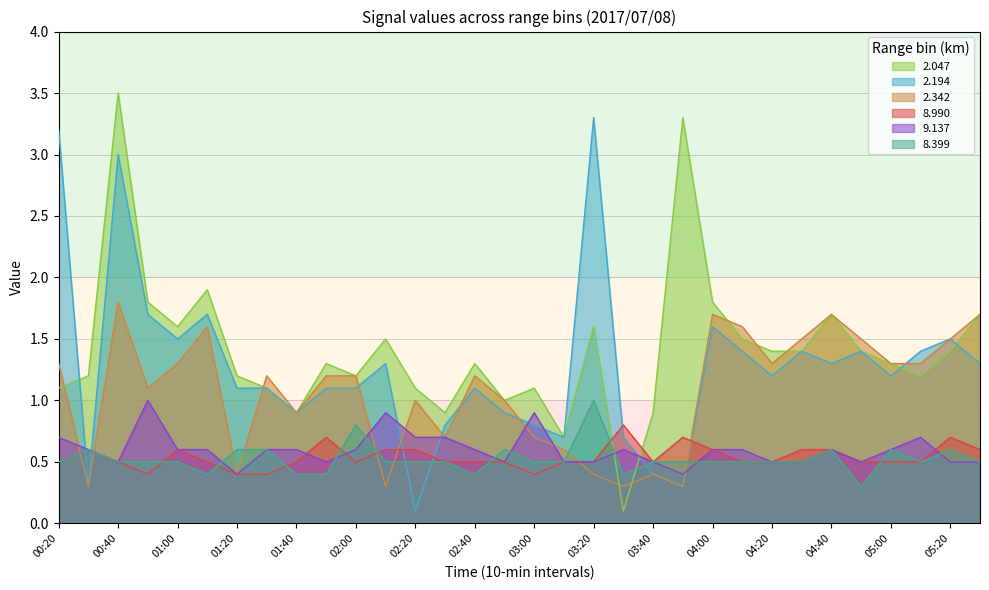

Reading left to right, list all the values displayed in this chart.

2.047: 00:20=1.1	00:30=1.2	00:40=3.5	00:50=1.8	01:00=1.6	01:10=1.9	01:20=1.2	01:30=1.1	01:40=0.9	01:50=1.3	02:00=1.2	02:10=1.5	02:20=1.1	02:30=0.9	02:40=1.3	02:50=1.0	03:00=1.1	03:10=0.7	03:20=1.6	03:30=0.1	03:40=0.9	03:50=3.3	04:00=1.8	04:10=1.5	04:20=1.4	04:30=1.4	04:40=1.7	04:50=1.4	05:00=1.3	05:10=1.2	05:20=1.4	05:30=1.7
2.194: 00:20=3.2	00:30=0.3	00:40=3.0	00:50=1.7	01:00=1.5	01:10=1.7	01:20=1.1	01:30=1.1	01:40=0.9	01:50=1.1	02:00=1.1	02:10=1.3	02:20=0.1	02:30=0.8	02:40=1.1	02:50=0.9	03:00=0.8	03:10=0.7	03:20=3.3	03:30=0.7	03:40=0.4	03:50=0.3	04:00=1.6	04:10=1.4	04:20=1.2	04:30=1.4	04:40=1.3	04:50=1.4	05:00=1.2	05:10=1.4	05:20=1.5	05:30=1.3
2.342: 00:20=1.3	00:30=0.3	00:40=1.8	00:50=1.1	01:00=1.3	01:10=1.6	01:20=0.4	01:30=1.2	01:40=0.9	01:50=1.2	02:00=1.2	02:10=0.3	02:20=1.0	02:30=0.7	02:40=1.2	02:50=1.0	03:00=0.7	03:10=0.6	03:20=0.4	03:30=0.3	03:40=0.4	03:50=0.3	04:00=1.7	04:10=1.6	04:20=1.3	04:30=1.5	04:40=1.7	04:50=1.5	05:00=1.3	05:10=1.3	05:20=1.5	05:30=1.7
8.990: 00:20=0.5	00:30=0.6	00:40=0.5	00:50=0.4	01:00=0.6	01:10=0.5	01:20=0.4	01:30=0.4	01:40=0.5	01:50=0.7	02:00=0.5	02:10=0.6	02:20=0.6	02:30=0.5	02:40=0.5	02:50=0.5	03:00=0.4	03:10=0.5	03:20=0.5	03:30=0.8	03:40=0.5	03:50=0.7	04:00=0.6	04:10=0.5	04:20=0.5	04:30=0.6	04:40=0.6	04:50=0.5	05:00=0.5	05:10=0.5	05:20=0.7	05:30=0.6
9.137: 00:20=0.7	00:30=0.6	00:40=0.5	00:50=1.0	01:00=0.6	01:10=0.6	01:20=0.4	01:30=0.6	01:40=0.6	01:50=0.5	02:00=0.6	02:10=0.9	02:20=0.7	02:30=0.7	02:40=0.6	02:50=0.5	03:00=0.9	03:10=0.5	03:20=0.5	03:30=0.6	03:40=0.5	03:50=0.4	04:00=0.6	04:10=0.6	04:20=0.5	04:30=0.5	04:40=0.6	04:50=0.5	05:00=0.6	05:10=0.7	05:20=0.5	05:30=0.5
8.399: 00:20=0.5	00:30=0.6	00:40=0.5	00:50=0.5	01:00=0.5	01:10=0.4	01:20=0.6	01:30=0.6	01:40=0.4	01:50=0.4	02:00=0.8	02:10=0.5	02:20=0.5	02:30=0.5	02:40=0.4	02:50=0.6	03:00=0.5	03:10=0.5	03:20=1.0	03:30=0.4	03:40=0.5	03:50=0.5	04:00=0.5	04:10=0.5	04:20=0.5	04:30=0.5	04:40=0.6	04:50=0.3	05:00=0.6	05:10=0.5	05:20=0.6	05:30=0.5